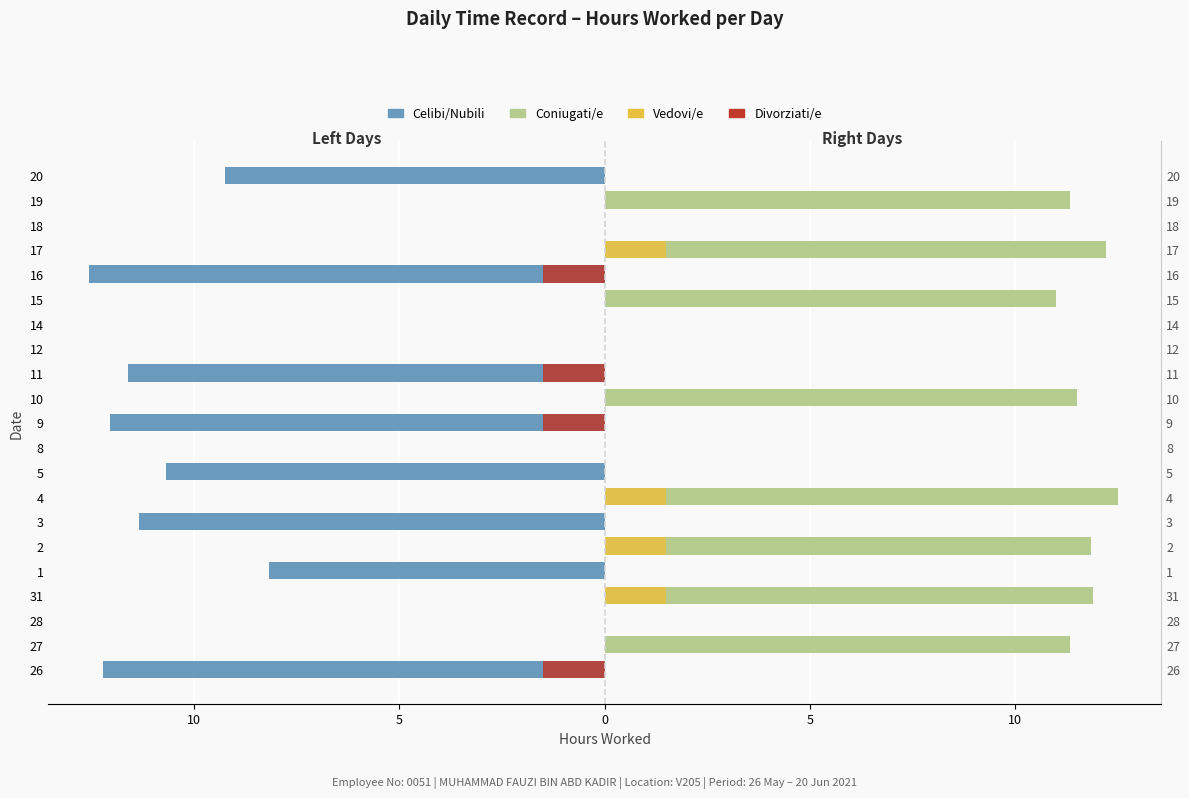

What is the maximum value shown in the chart?

12.5